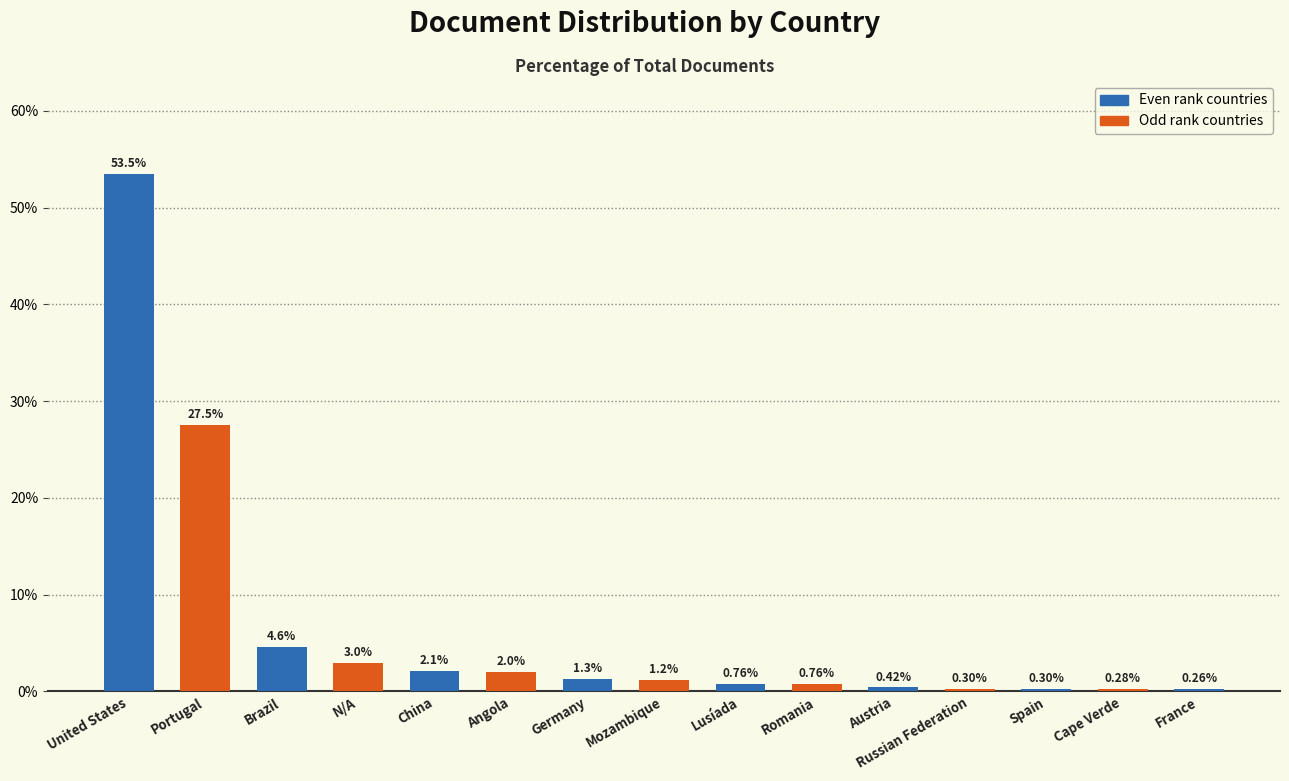

What is the sum of all values?

98.2